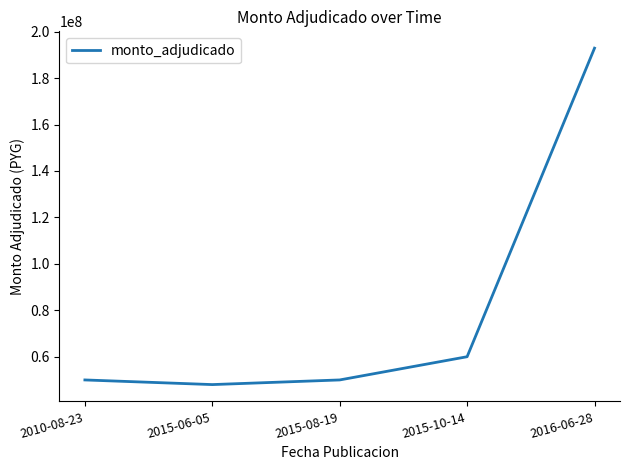

What value does the data have at 2015-08-19, to the nearest 100?

50000000